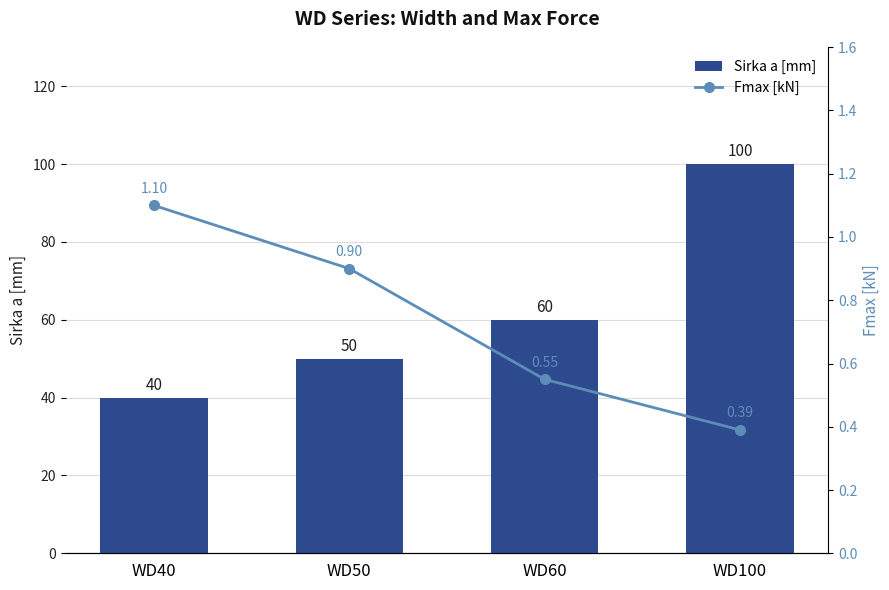

Rank the series at WD40 from highest to lowest value.

Sirka a [mm], Fmax [kN]